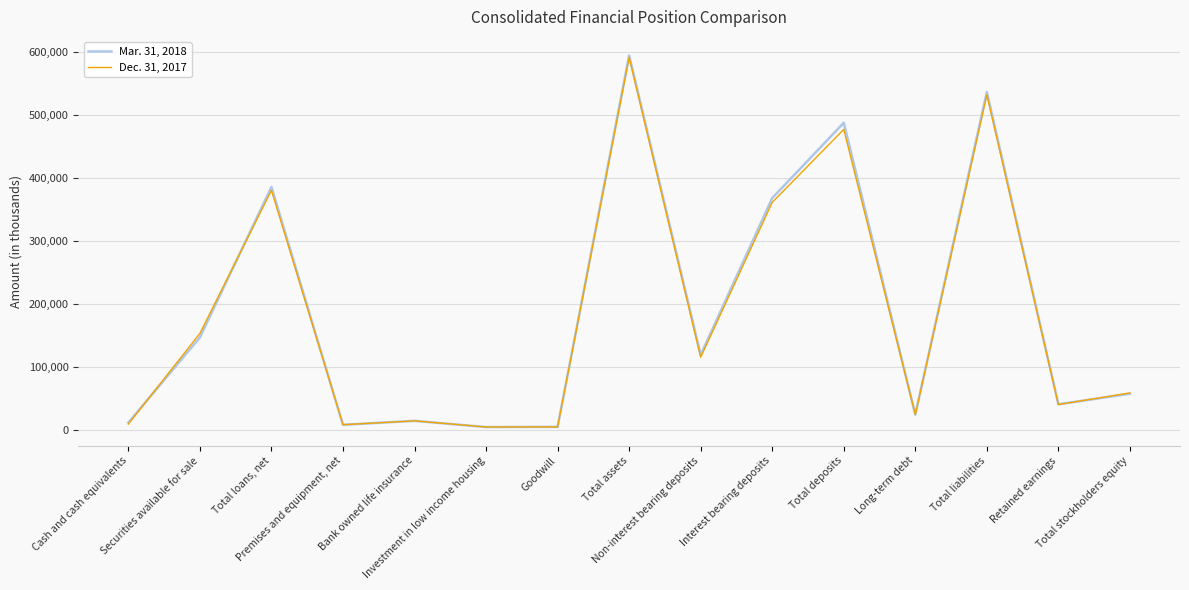

What are all the series names shown in the legend?

Mar. 31, 2018, Dec. 31, 2017